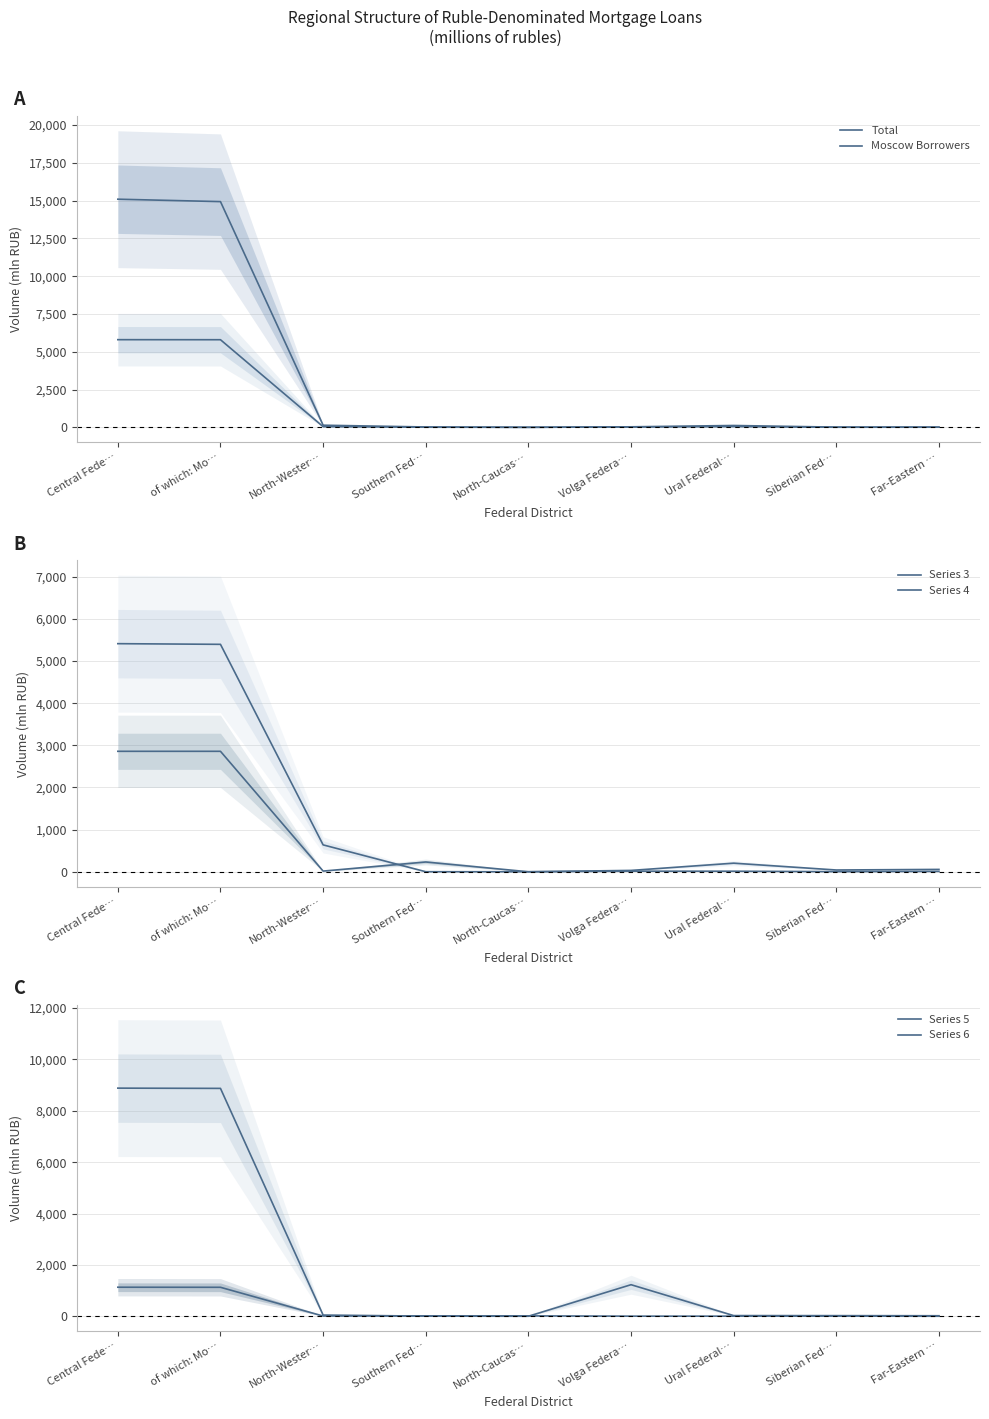

Which series has the largest range (max minus min)?

Total